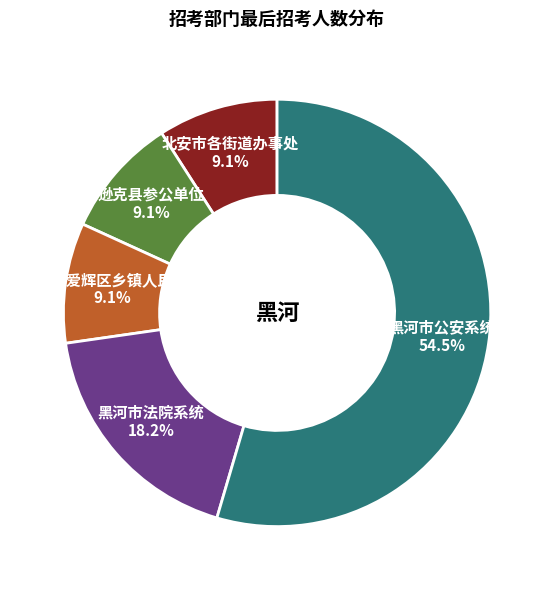

Is there a majority slice in this chart?

Yes